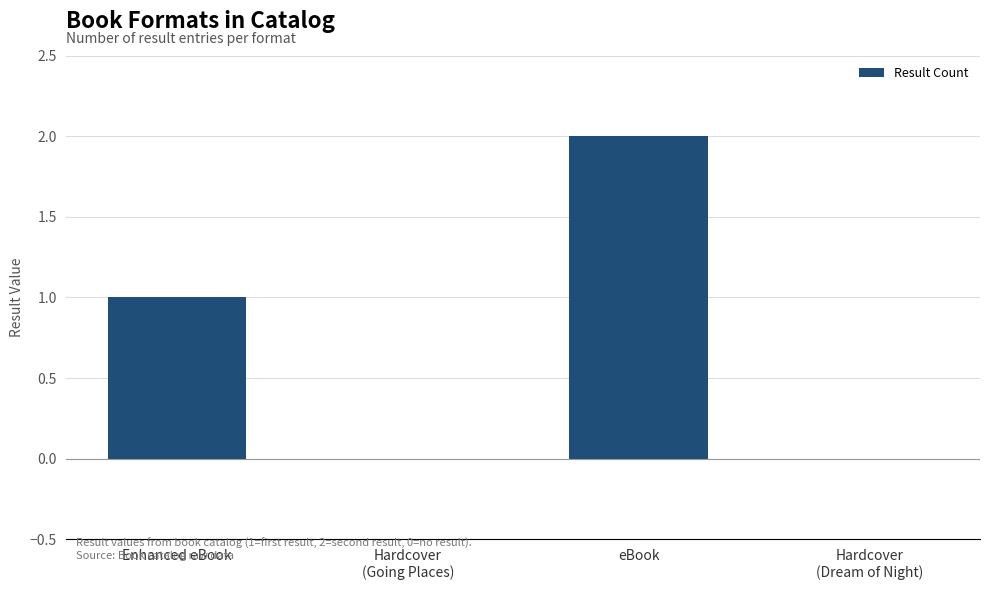

Reading left to right, list all the values displayed in this chart.

1	0	2	0